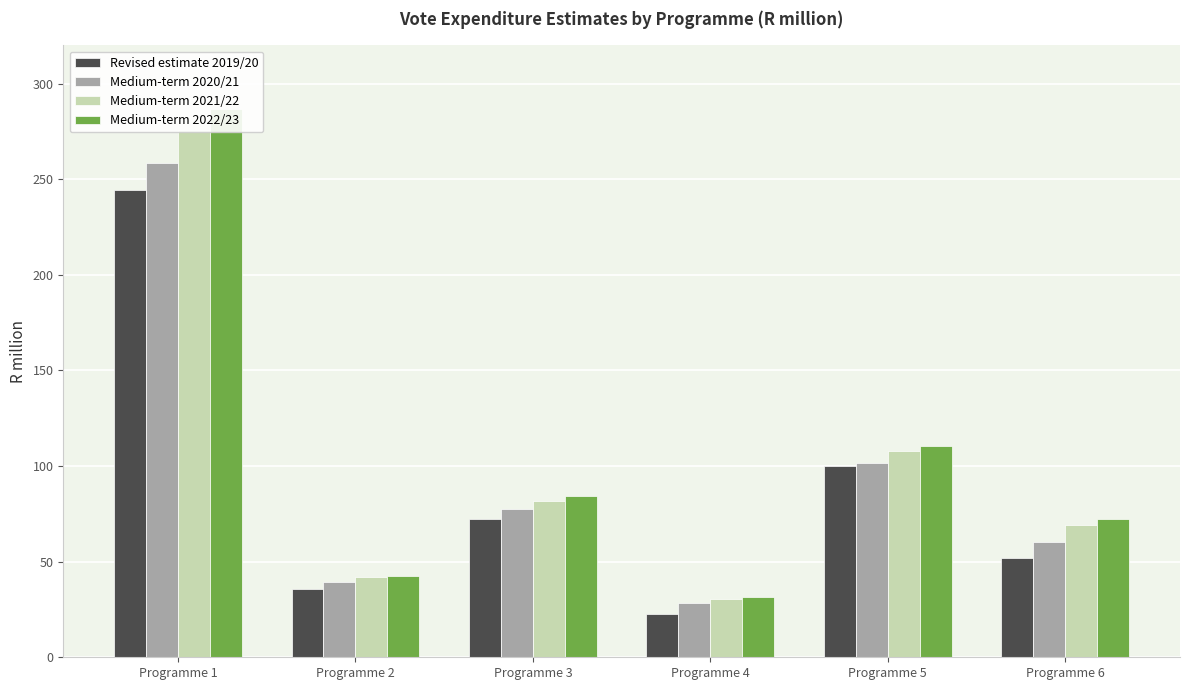

True or false: Medium-term 2022/23 has a value of 150.6 at Programme 5.

False